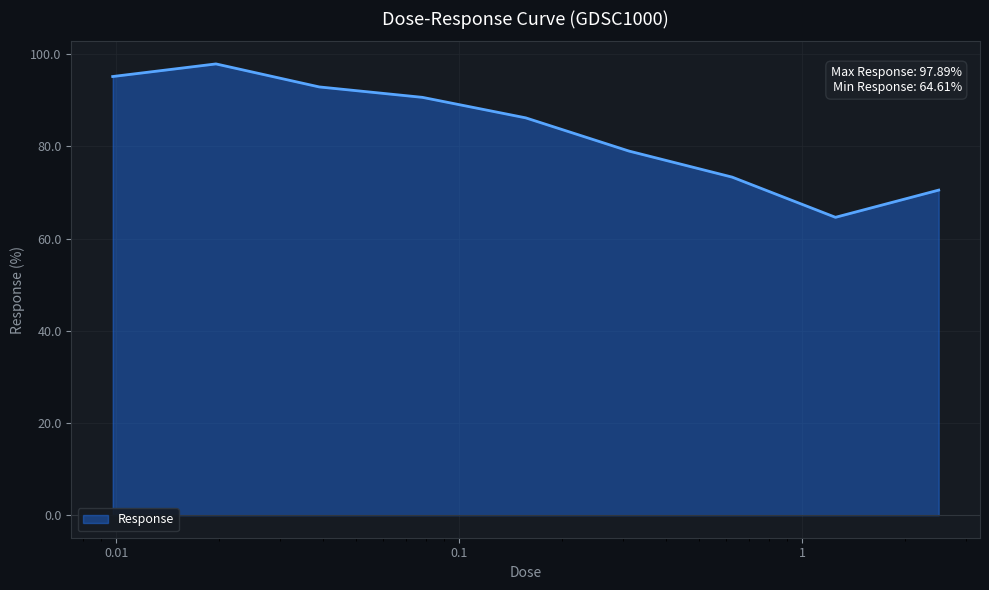

What is the minimum value shown in the chart?

64.6